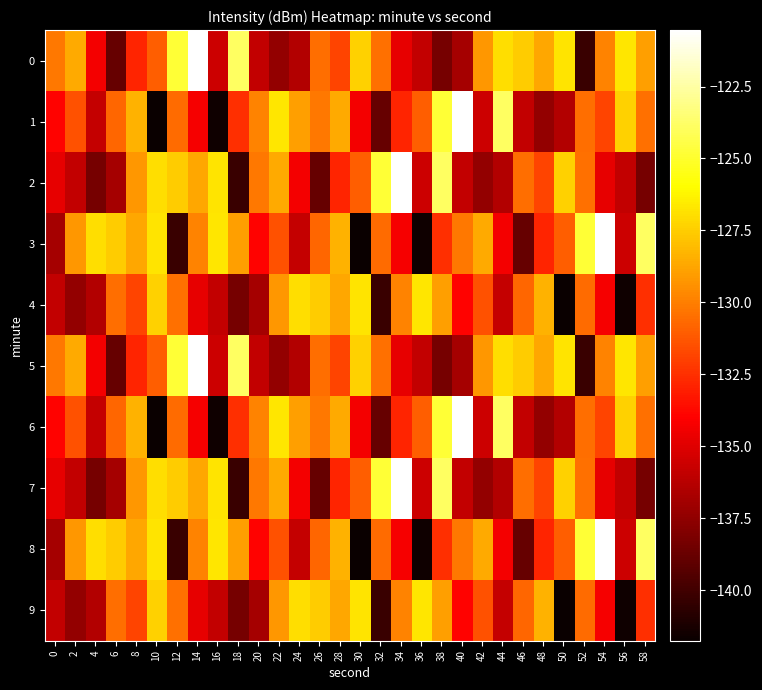

Which category has the highest value across all series?

14